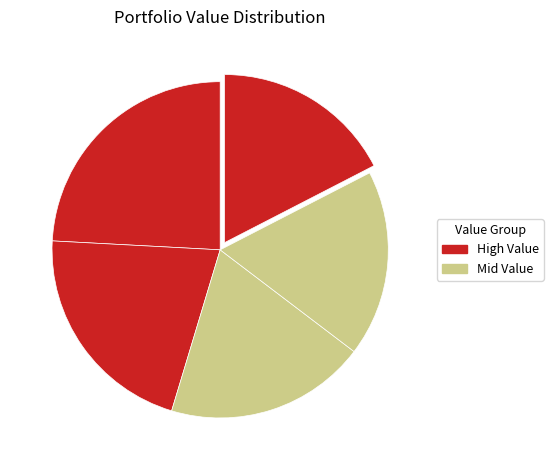

How many slices are in this pie chart?

5